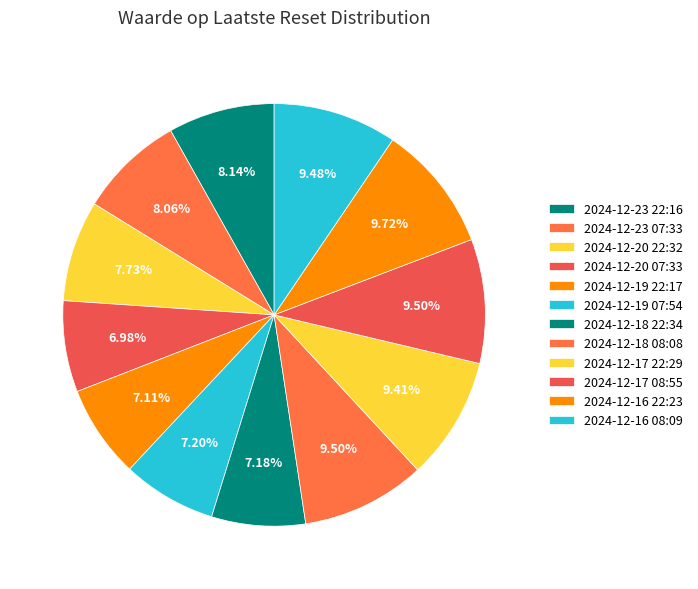

Combined, do 2024-12-19 07:54 and 2024-12-20 22:32 account for over 50%?

No